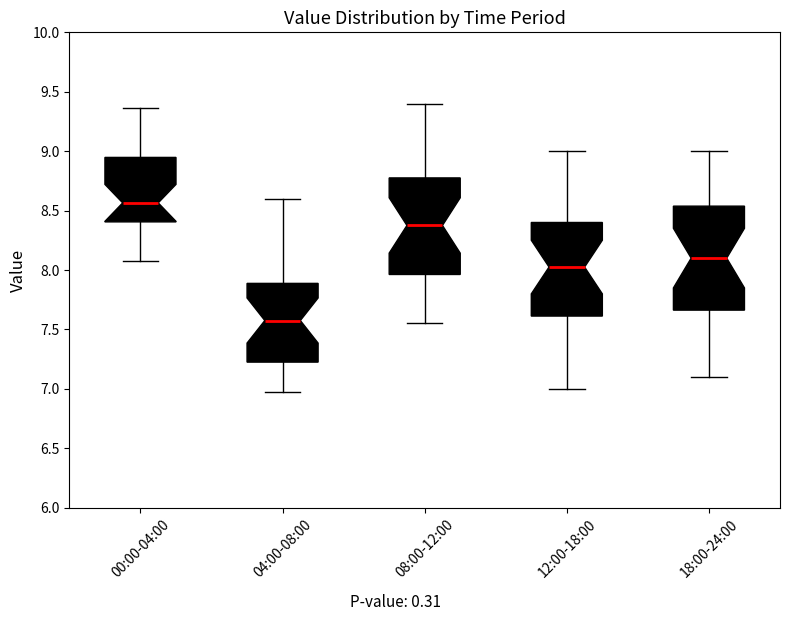

Which box has the lowest median line?

04:00-08:00